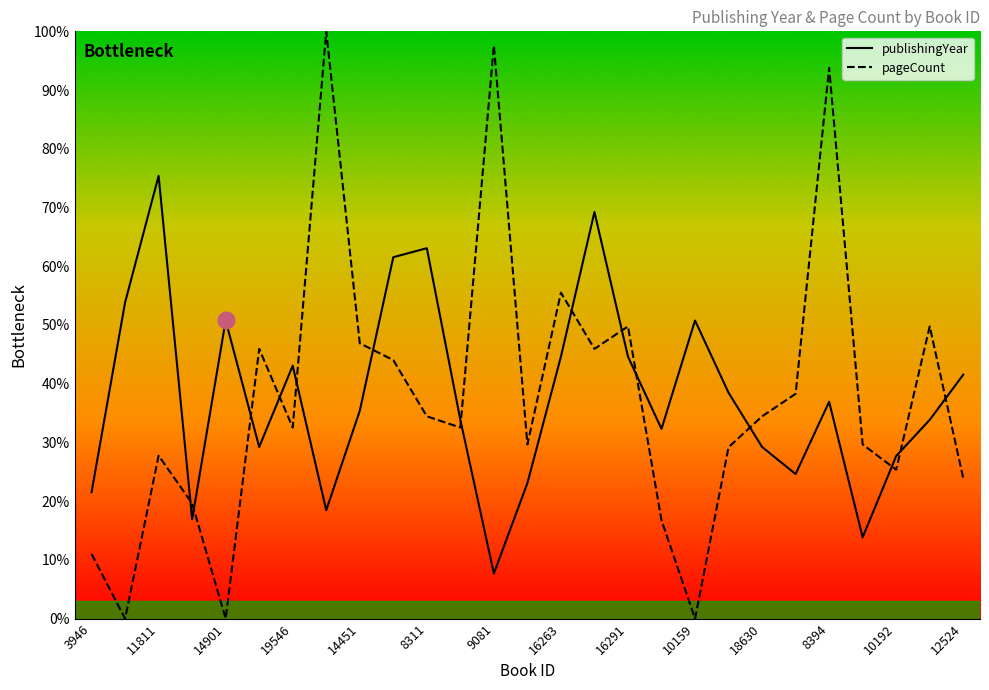

Reading left to right, what are all the values shown in this chart?

publishingYear: 21.5	53.8	75.4	16.9	50.8	29.2	43.1	18.5	35.4	61.5	63.1	33.8	7.7	23.1	44.6	69.2	44.6	32.3	50.8	38.5	29.2	24.6	36.9	13.8	27.7	33.8	41.5
pageCount: 11.0	0.0	27.8	19.6	0.0	45.9	32.5	100.0	46.9	44.0	34.4	32.5	97.6	29.7	55.5	45.9	49.8	16.7	0.0	29.2	34.4	38.3	93.8	29.7	25.4	49.8	23.9